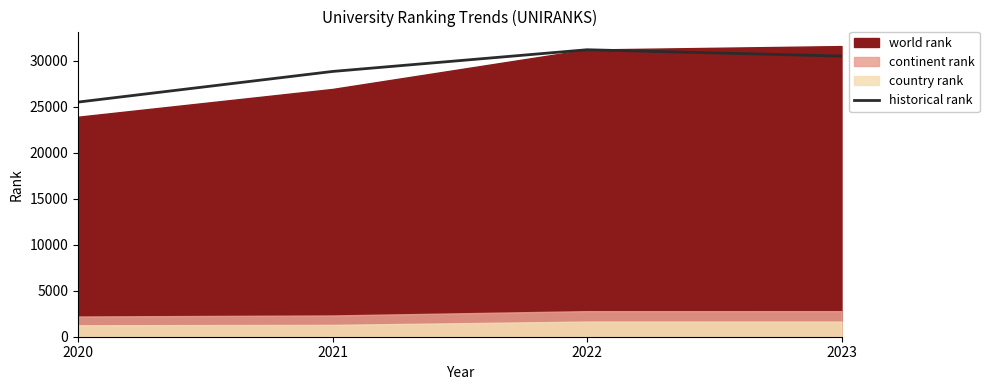

What is the value of the 1st point from the left?

25506.0